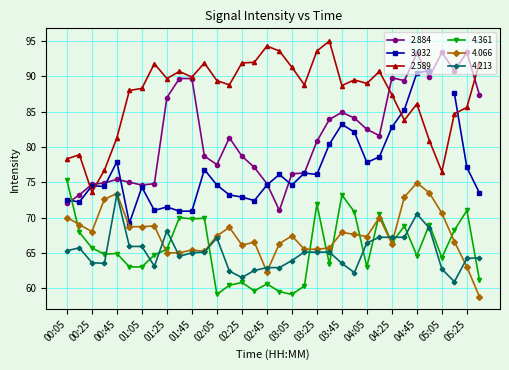

What is the sum of the 4.361 values at 03:35 and 04:15?

133.9